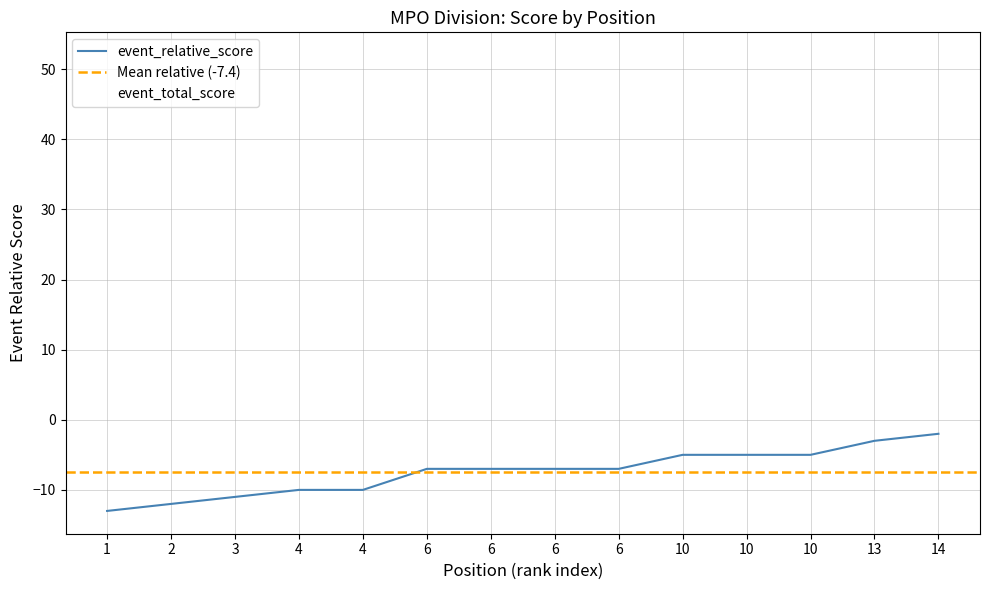

The event_total_score series shows 51 at 13. True or false?

True